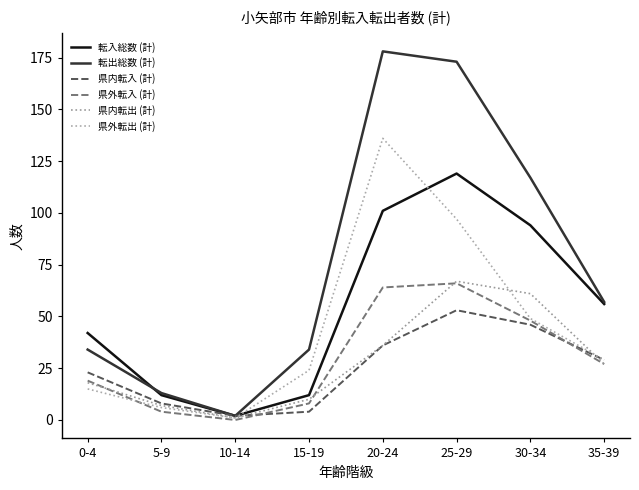

How many lines are shown in the chart?

6